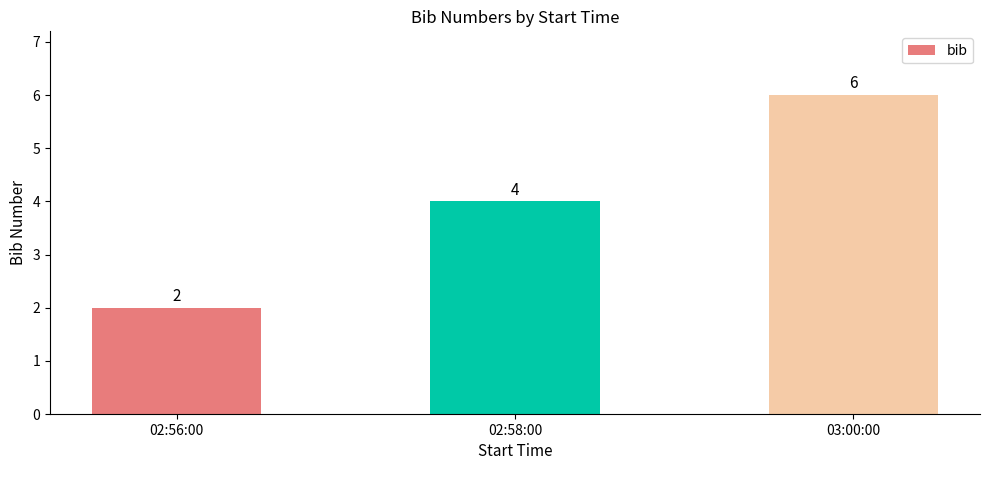

Reading left to right, list all the values displayed in this chart.

2	4	6